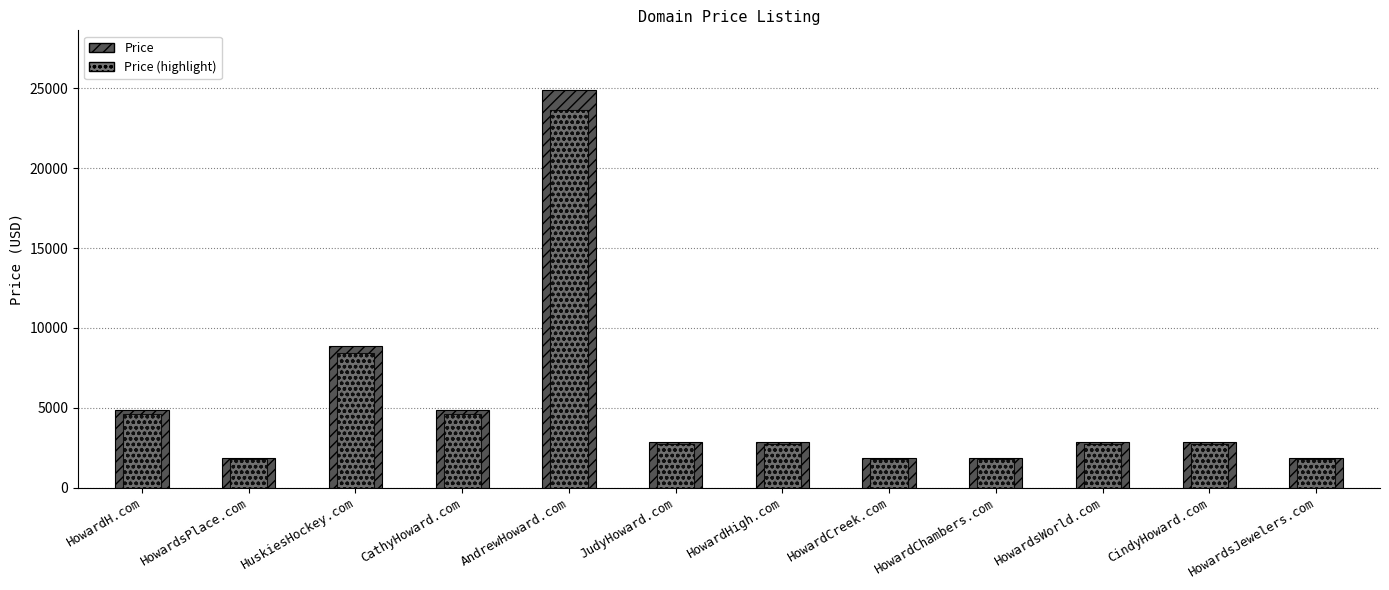

Count the number of categories in the chart.

12